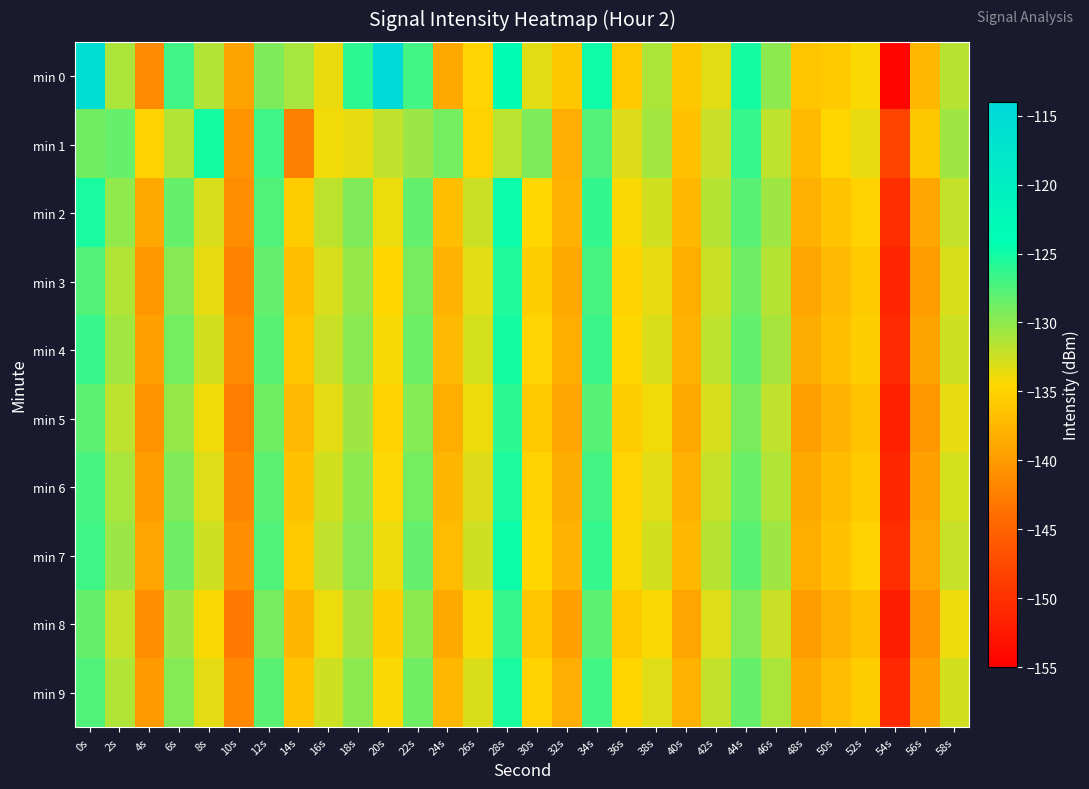

Which series has the largest range (max minus min)?

min 0